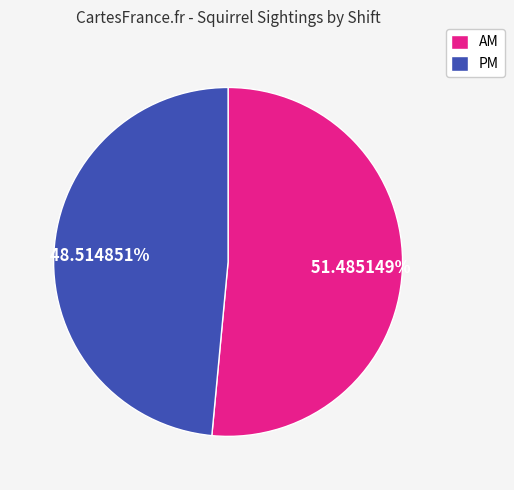

Which category accounts for the majority?

AM